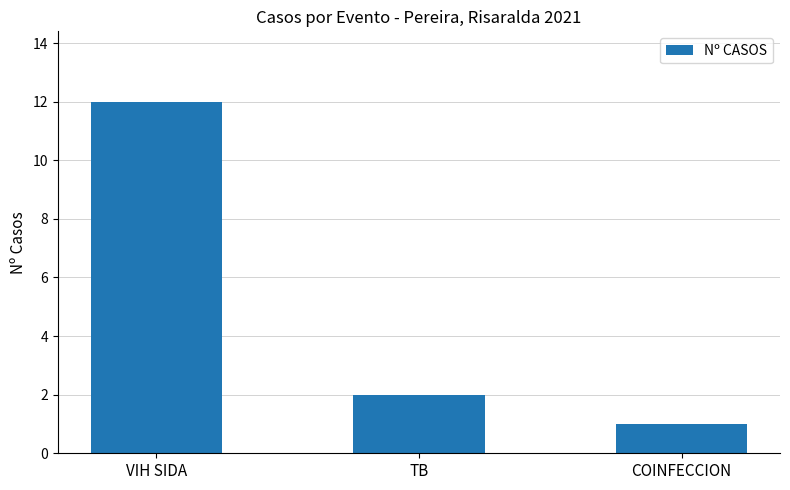

What is the smallest value displayed?

1